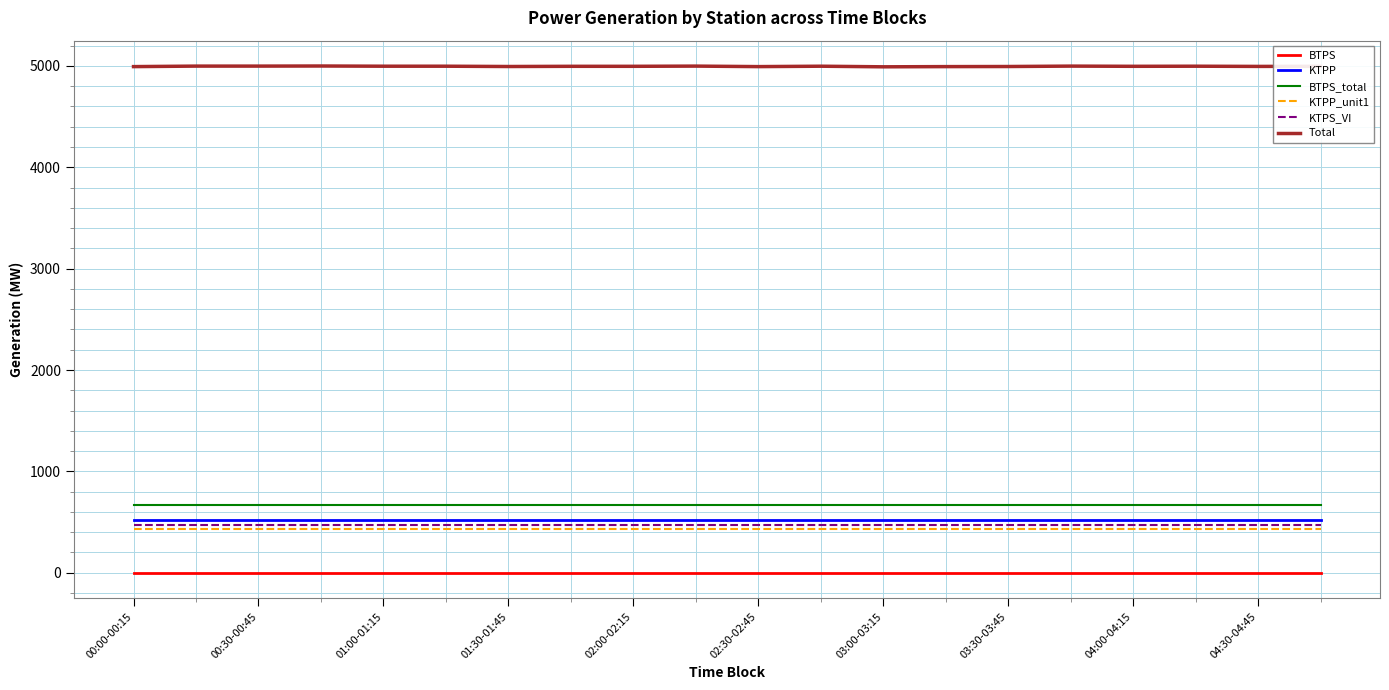

Which series has the largest total across all categories?

Total